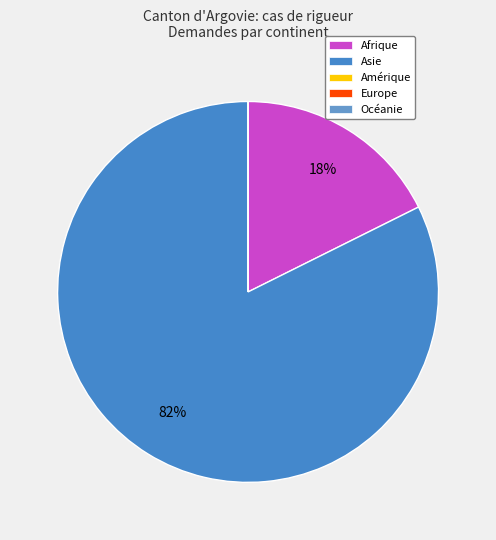

What percentage is the Afrique slice, to the nearest percent?

18%